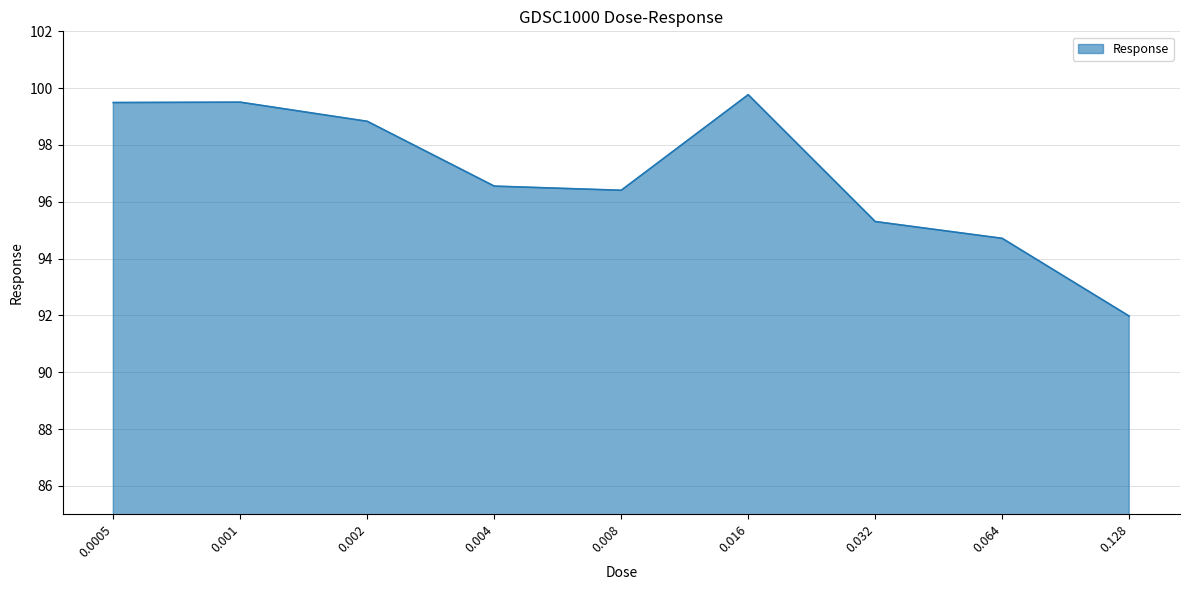

Read the value at 0.002.

98.8